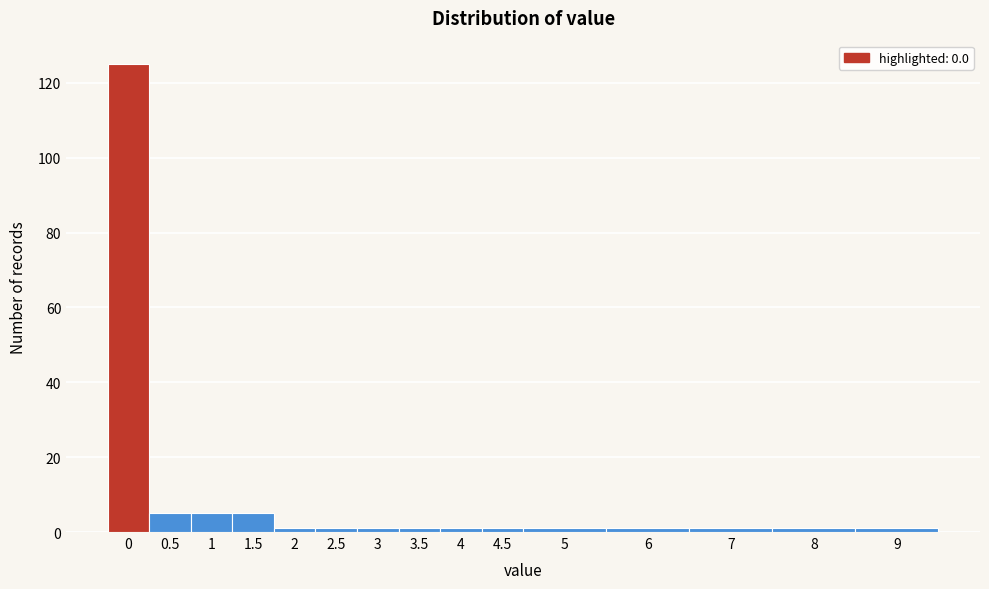

Reading left to right, extract all data points from this chart.

0=125	0.5=5	1=5	1.5=5	2=1	2.5=1	3=1	3.5=1	4=1	4.5=1	5=1	6=1	7=1	8=1	9=1